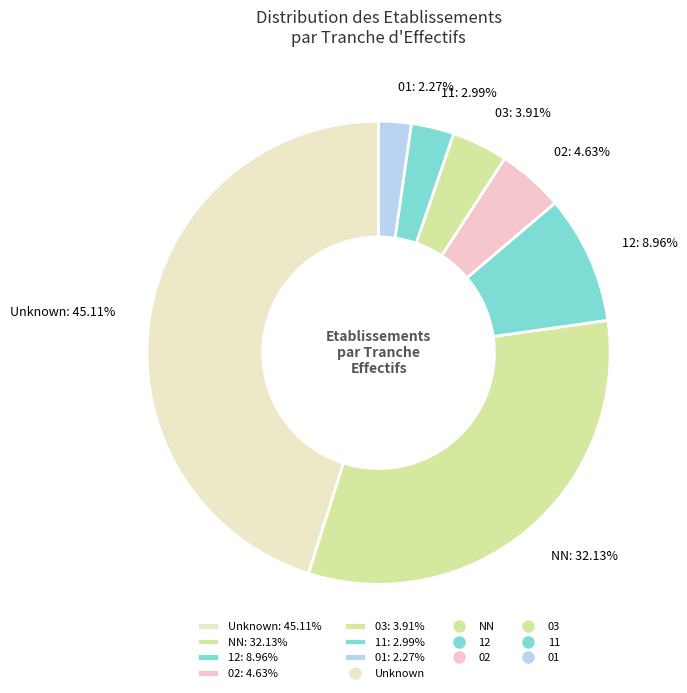

To the nearest percent, what is the difference between the largest and smallest slice percentages?

43%